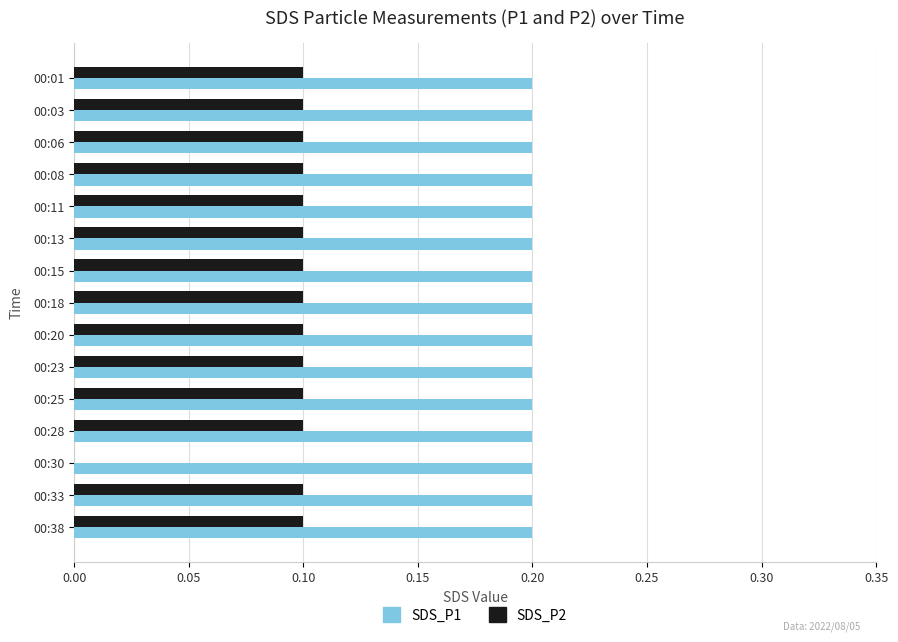

What is the sum of the SDS_P1 values at 00:23 and 00:15?

0.4